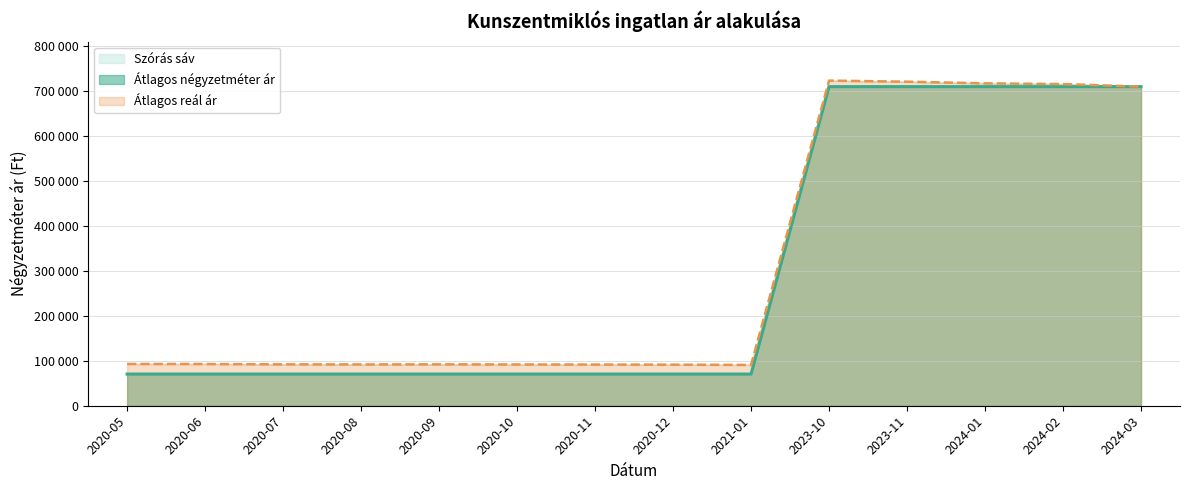

What is the difference between the second highest and minimum values in the Átlagos négyzetméter ár series?

638668